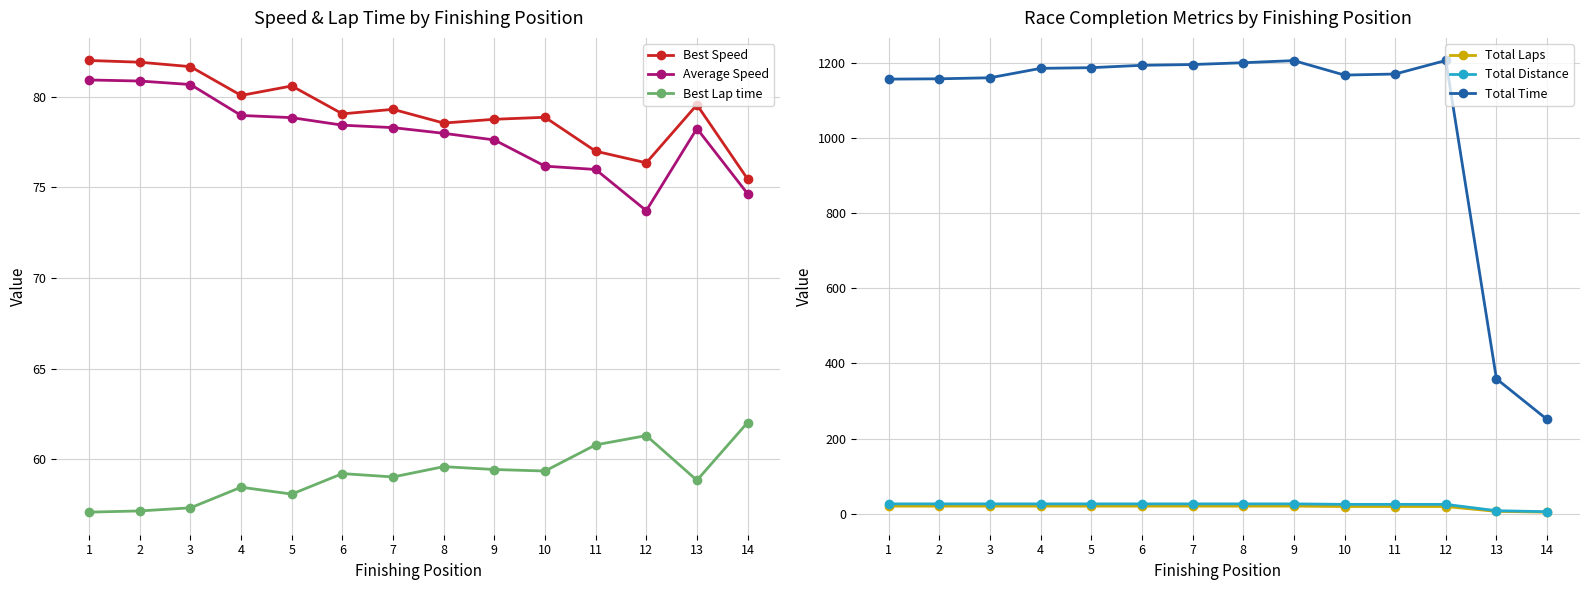

What is the difference between the highest and lowest values at 3?

1140.4